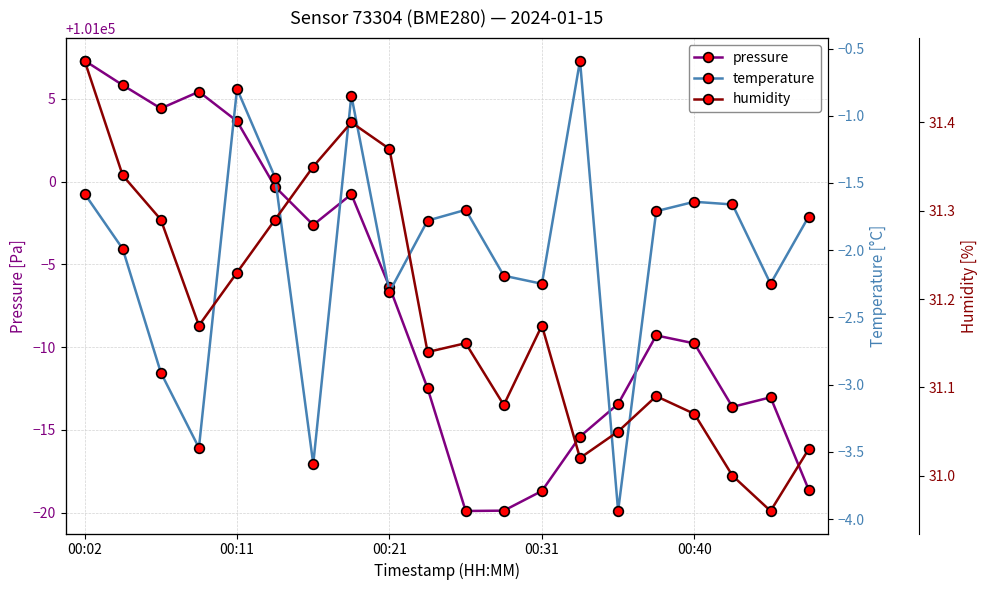

The value of pressure at 00:21 is 29710.2. True or false?

False